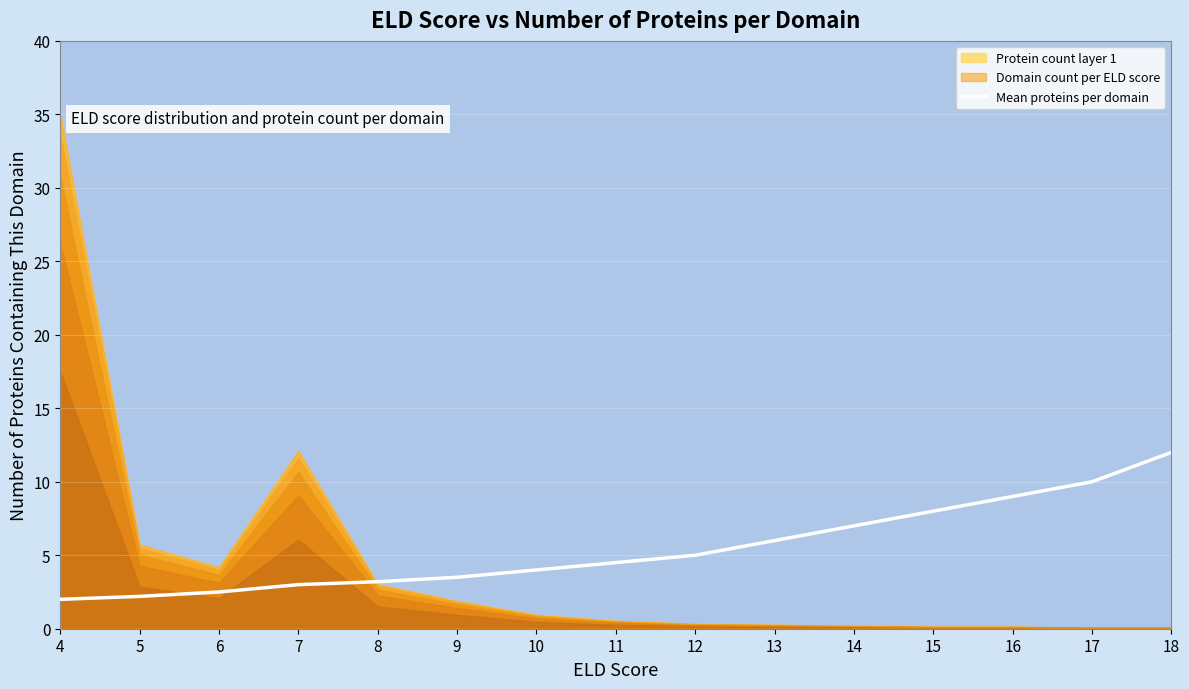

What is the difference between the second highest and minimum values?

8.0